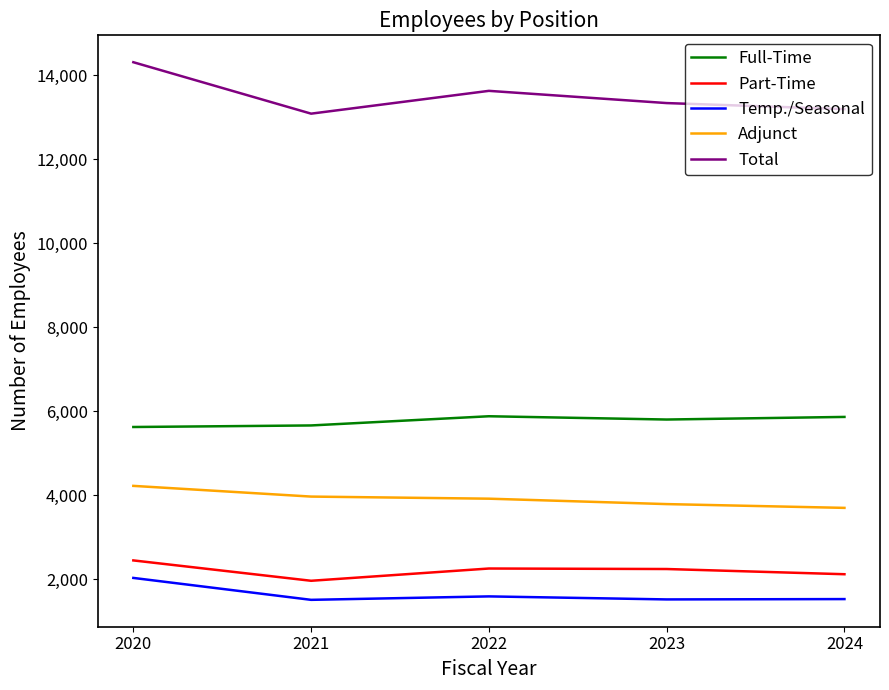

Which series has the largest total across all categories?

Total